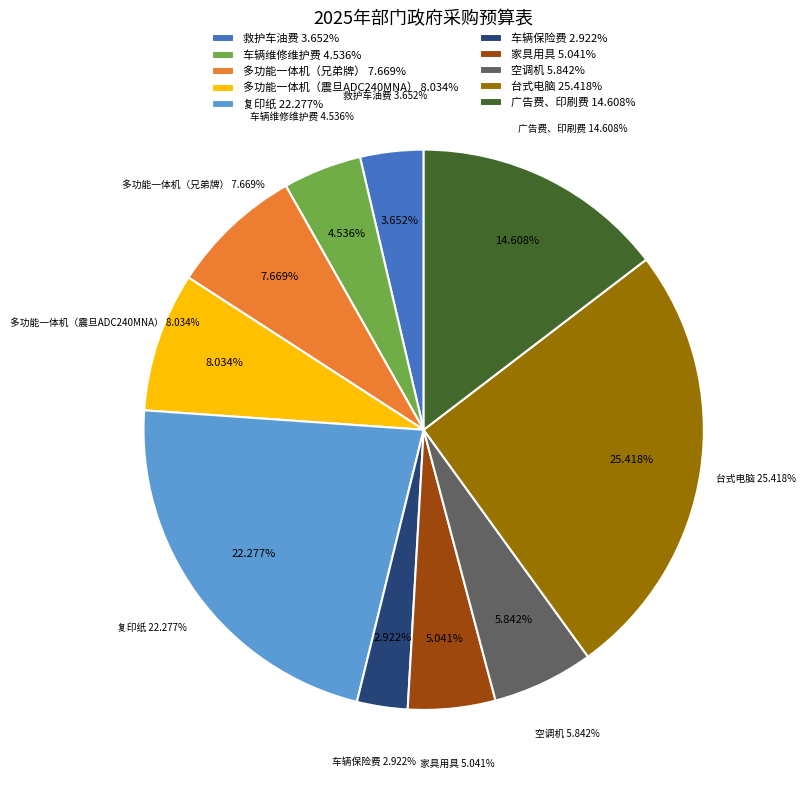

Combined, what portion of the pie is 多功能一体机（兄弟牌） and 多功能一体机（震旦ADC240MNA）?

15.7%